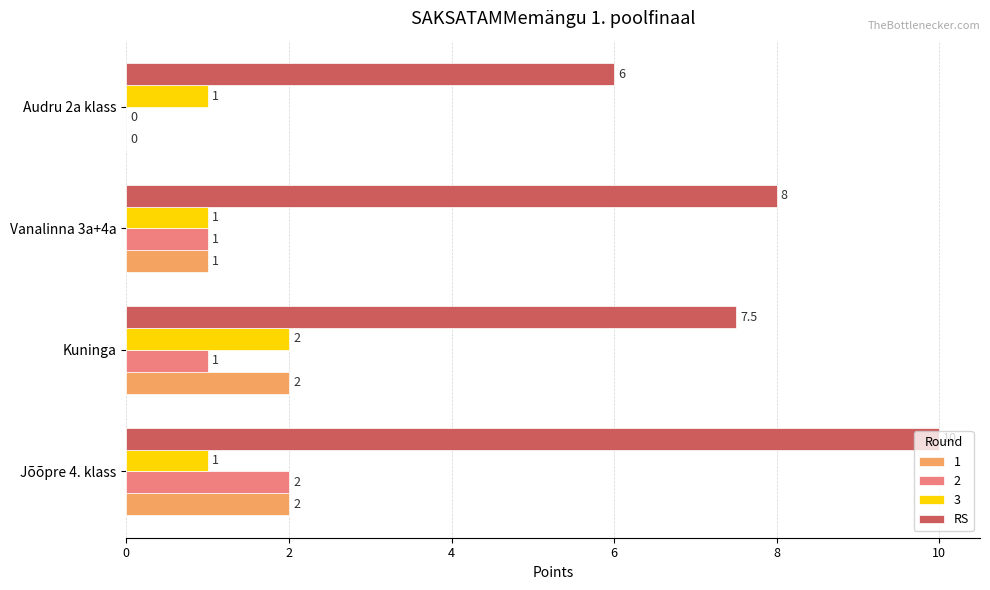

Which series changed the most between Vanalinna 3a+4a and Audru 2a klass?

RS